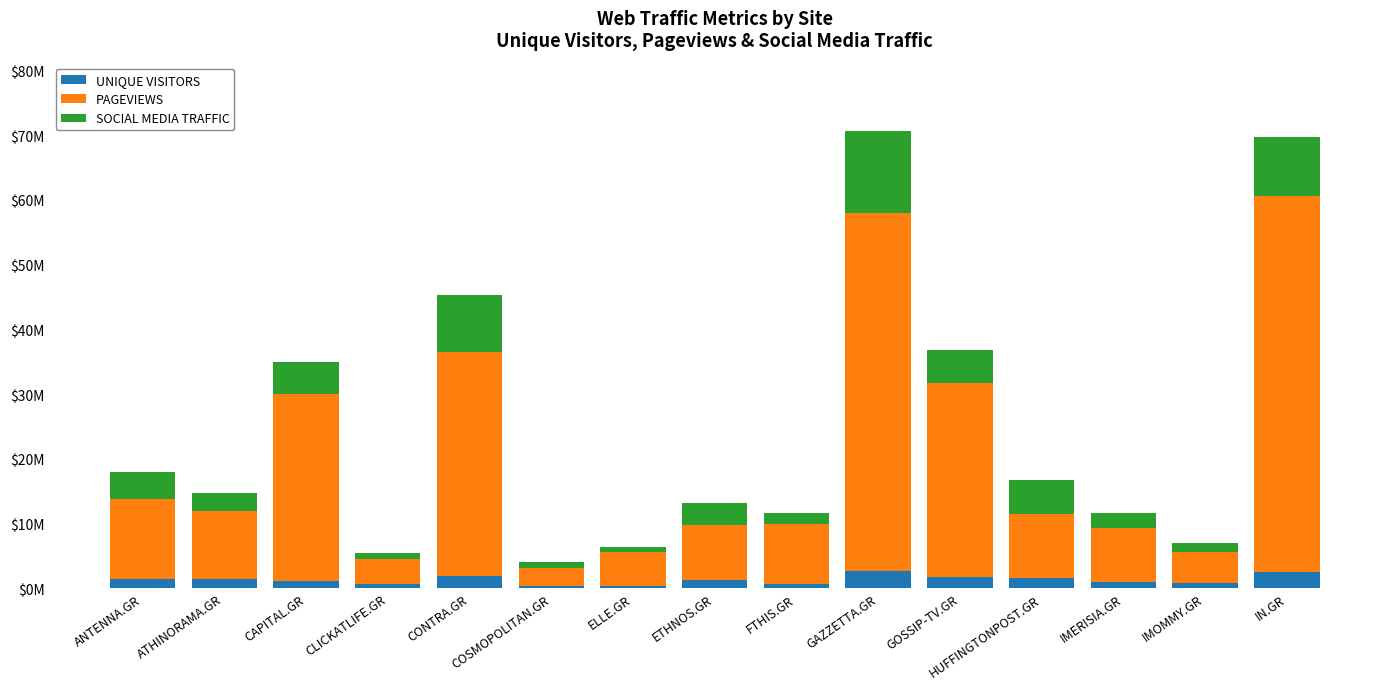

At ANTENNA.GR, list the series in order from largest to smallest.

PAGEVIEWS, SOCIAL MEDIA TRAFFIC, UNIQUE VISITORS